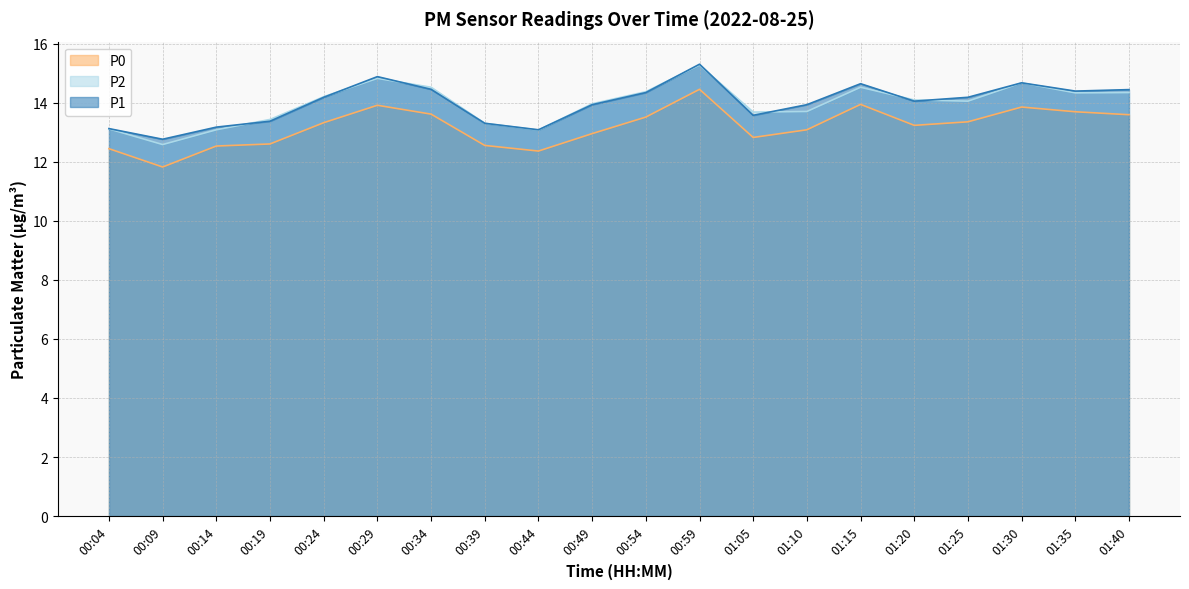

How many data points in P2 are less than 14?

9